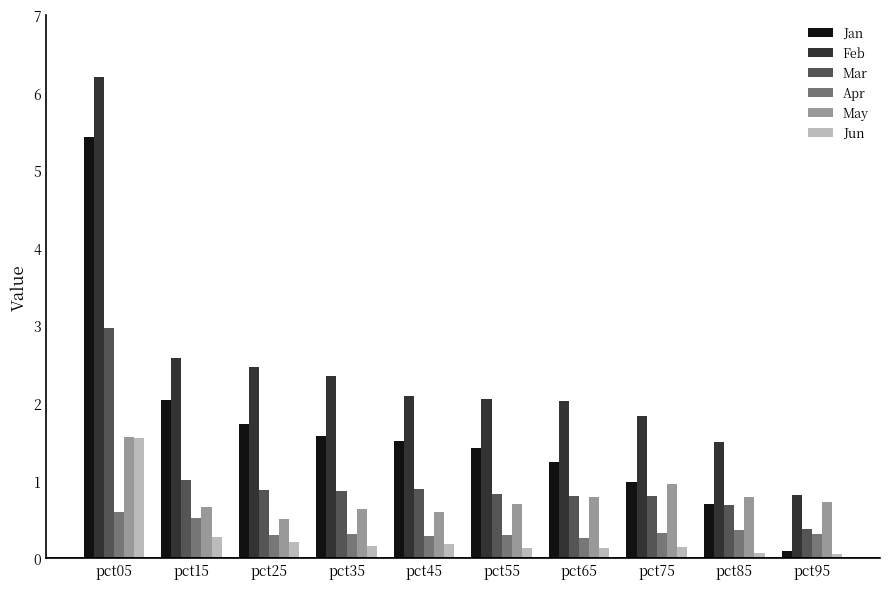

Between pct25 and pct75, which series saw the biggest shift?

Jan